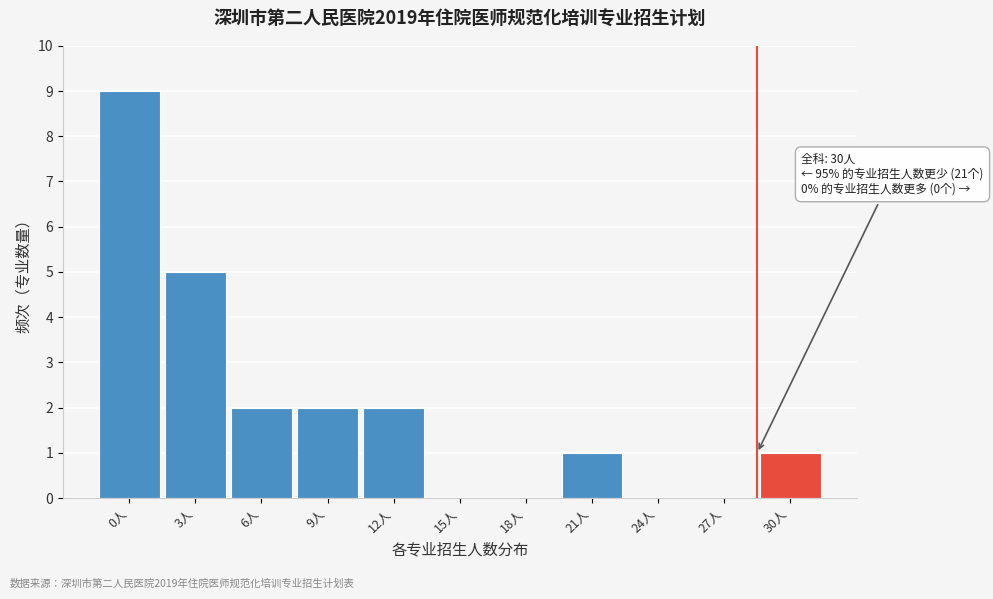

Reading left to right, what are all the values shown in this chart?

0人=9	3人=5	6人=2	9人=2	12人=2	15人=0	18人=0	21人=1	24人=0	27人=0	30人=1